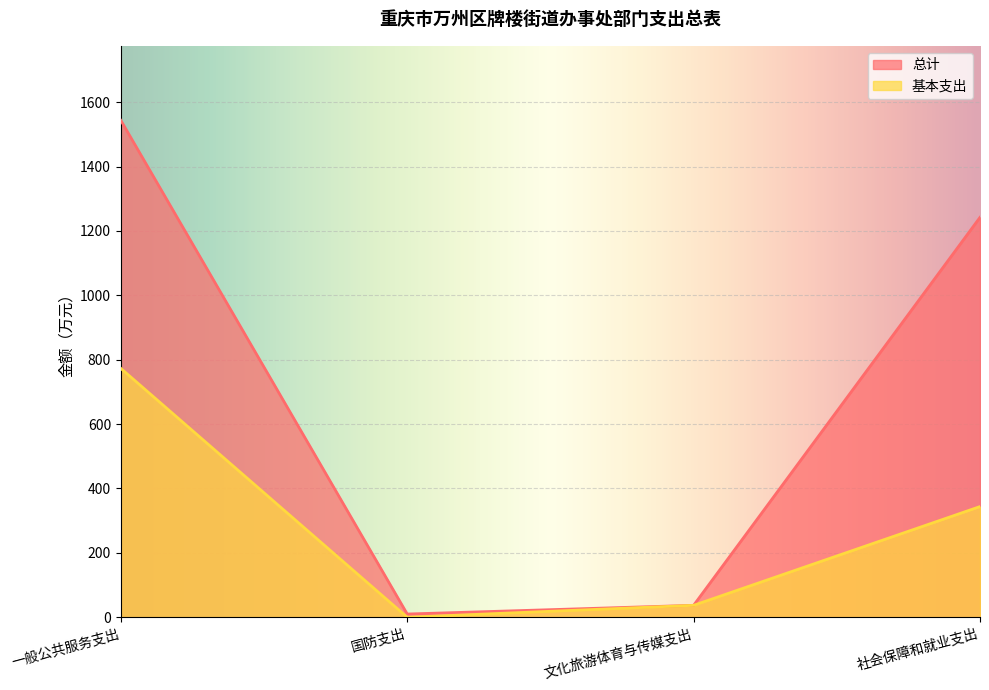

The 基本支出 series shows 1086.1 at 一般公共服务支出. True or false?

False